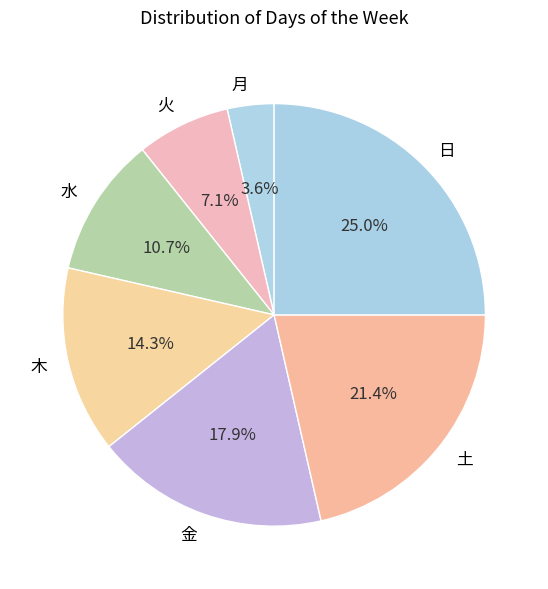

What is the ratio of the value at 木 to the value at 金?

0.8